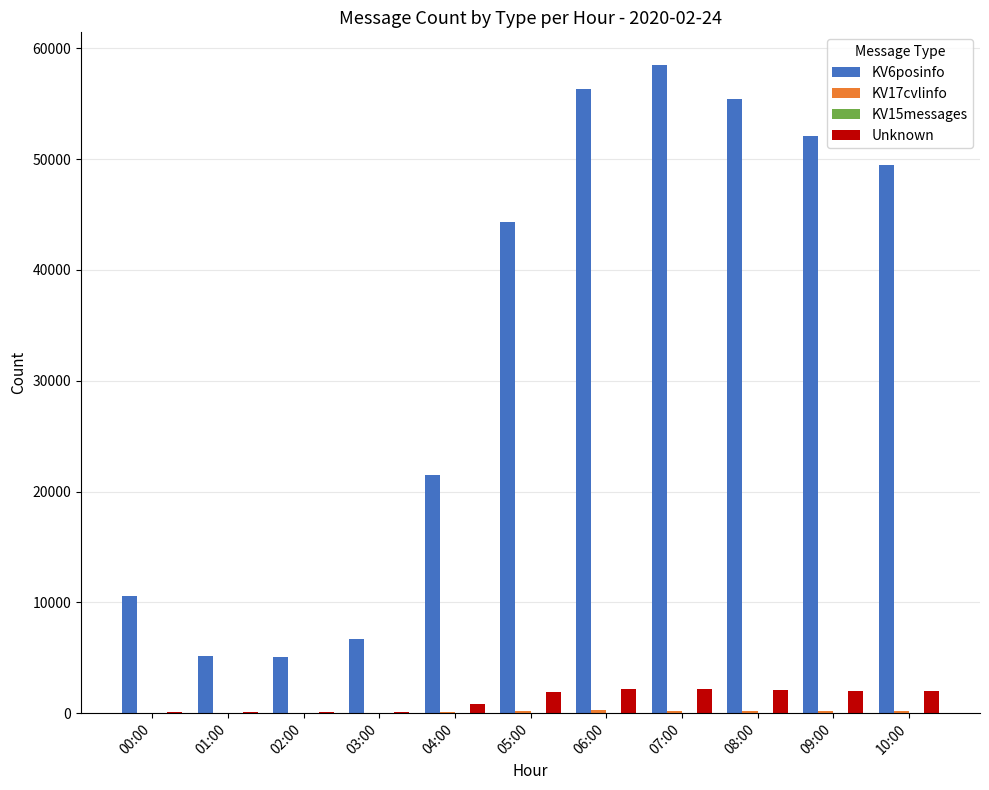

The value of KV6posinfo at 04:00 is 33862. True or false?

False